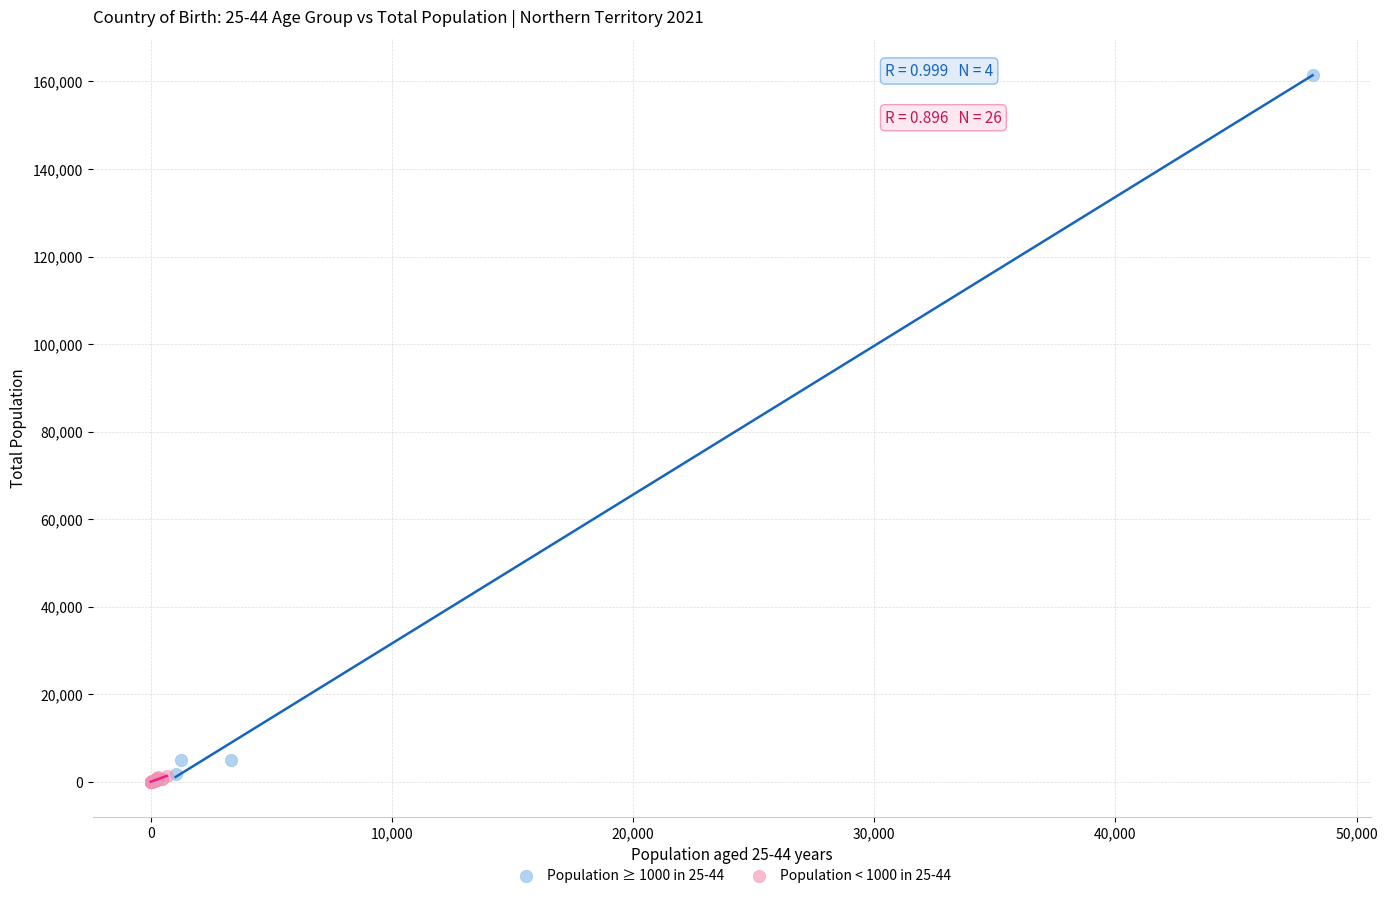

Which series has the widest spread of Y values?

Population ≥ 1000 in 25-44